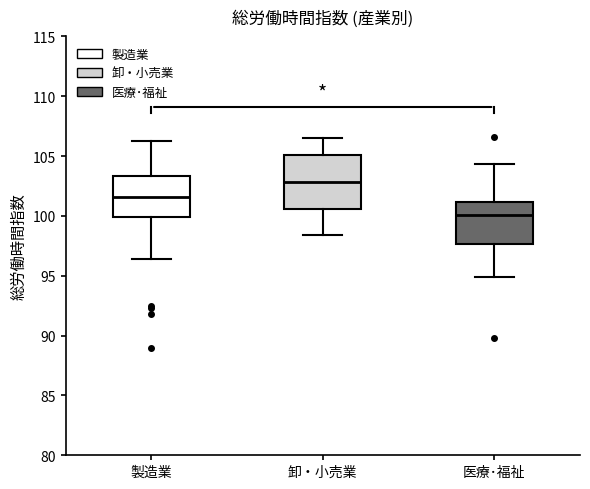

Comparing the boxes themselves (not the whiskers), which one is the tallest?

卸・小売業